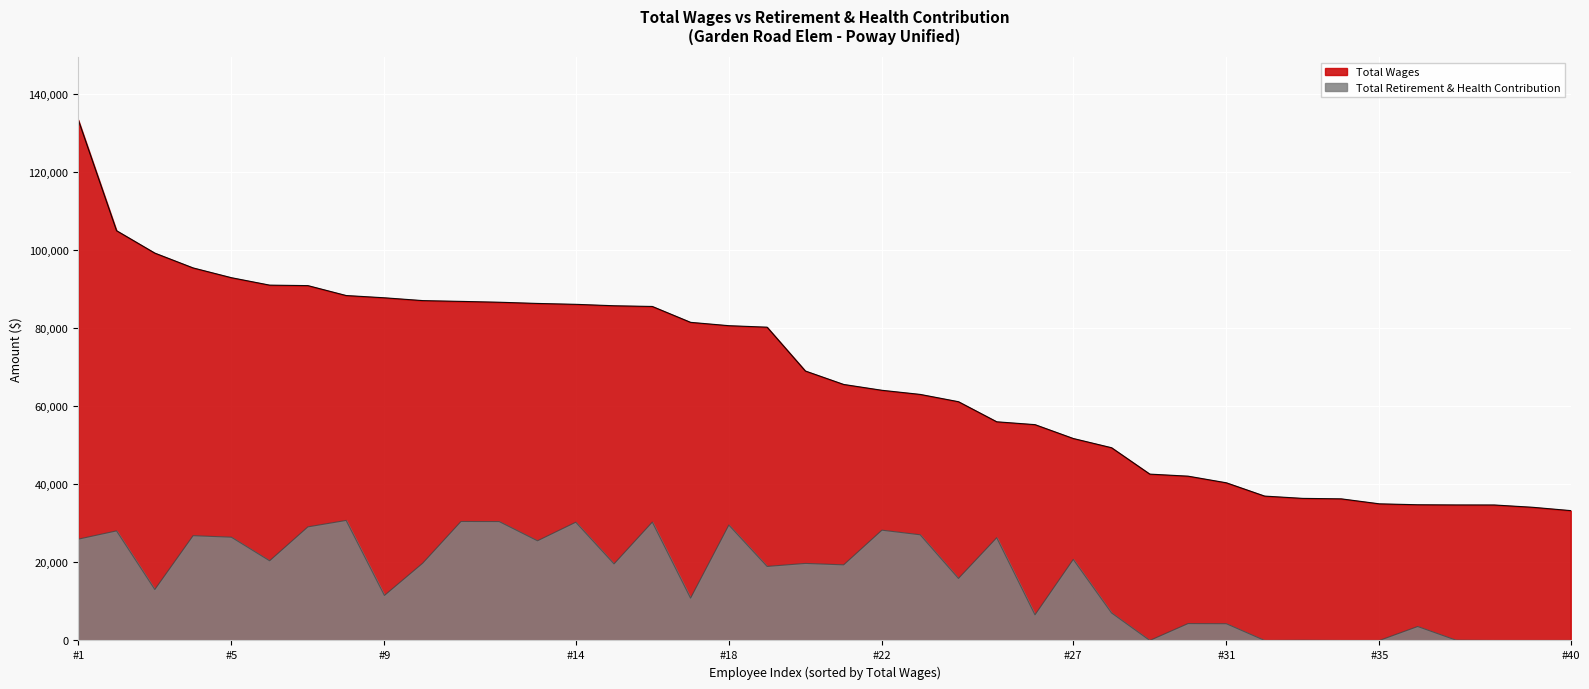

What is the difference between the Total Wages values at 36273 and 99208?

62935